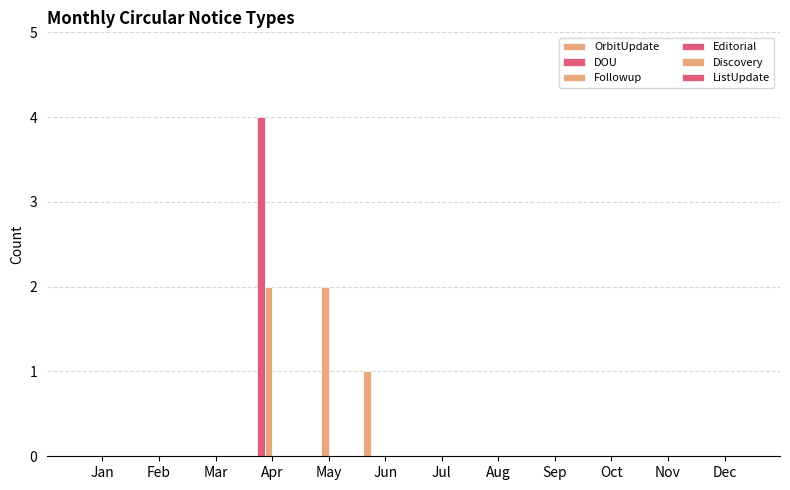

The DOU series shows 0 at Feb. True or false?

True